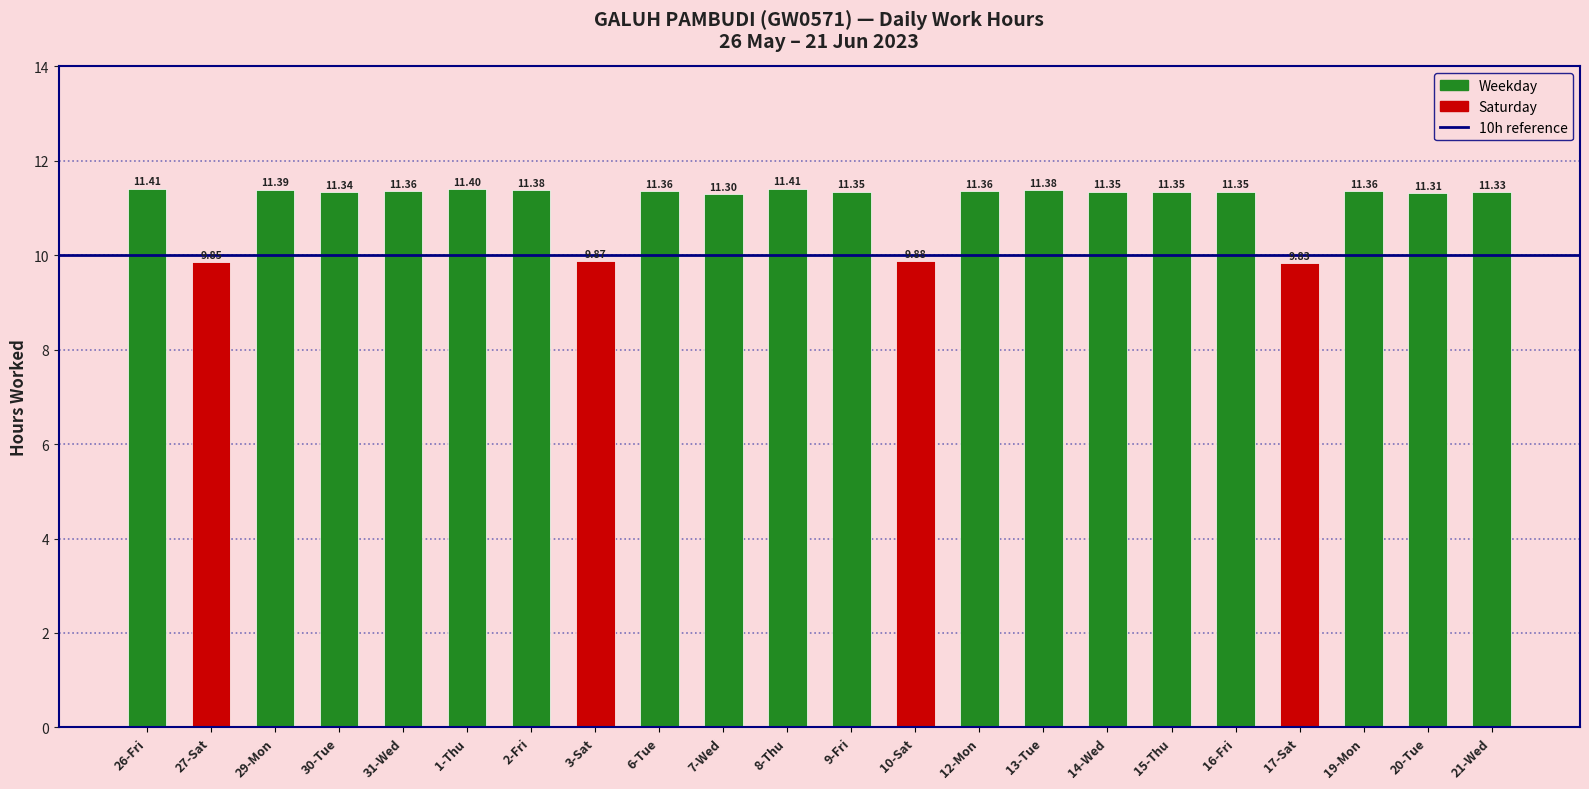

What is the ratio of the value at 14-Wed to the value at 12-Mon?

1.0